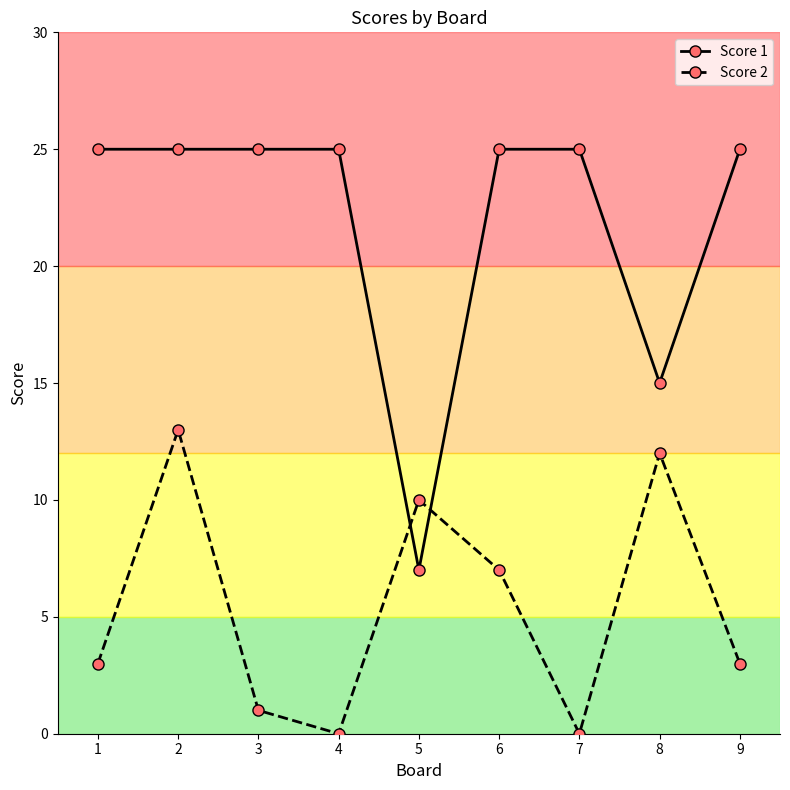

Rank the series by their average value, from lowest to highest.

Score 2, Score 1